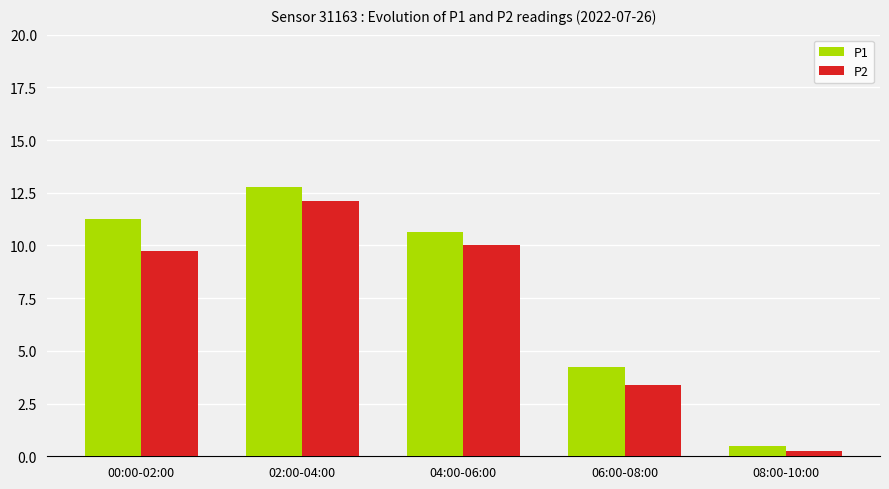

Where does the P2 series first go above 9?

00:00-02:00